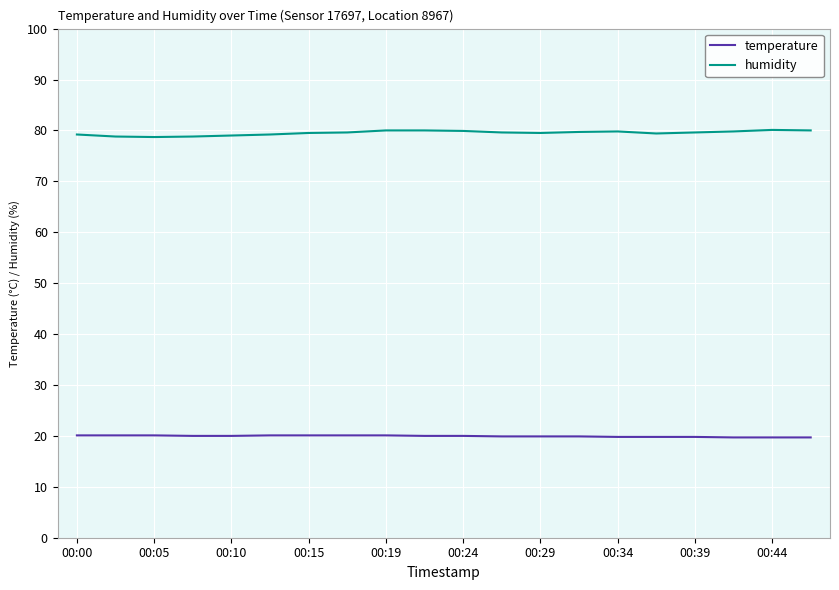

List the series in order of their overall mean, highest first.

humidity, temperature